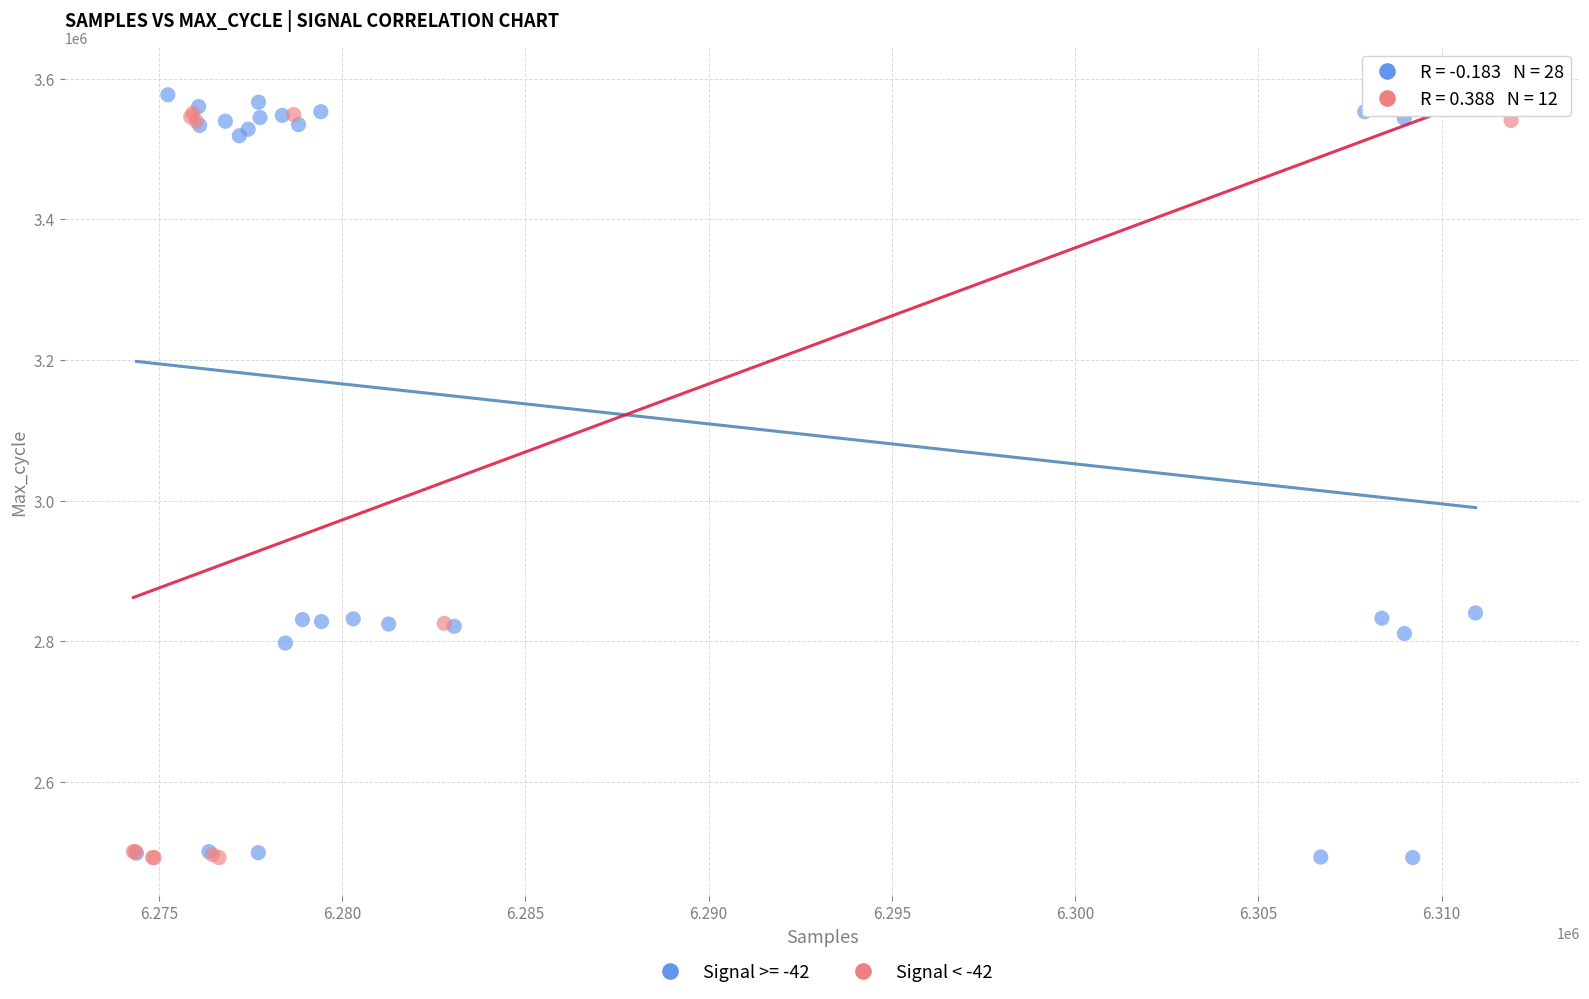

Which series has the largest Y range (max minus min)?

Signal >= -42